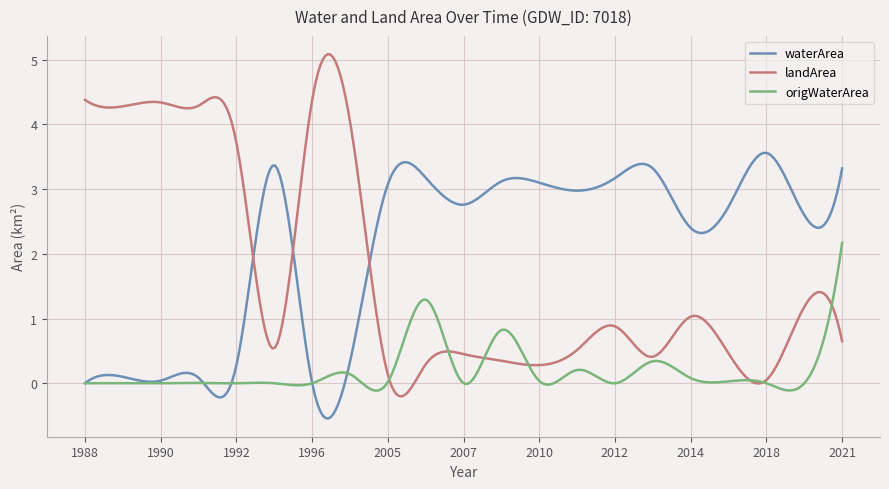

Which series has the widest spread of values?

landArea